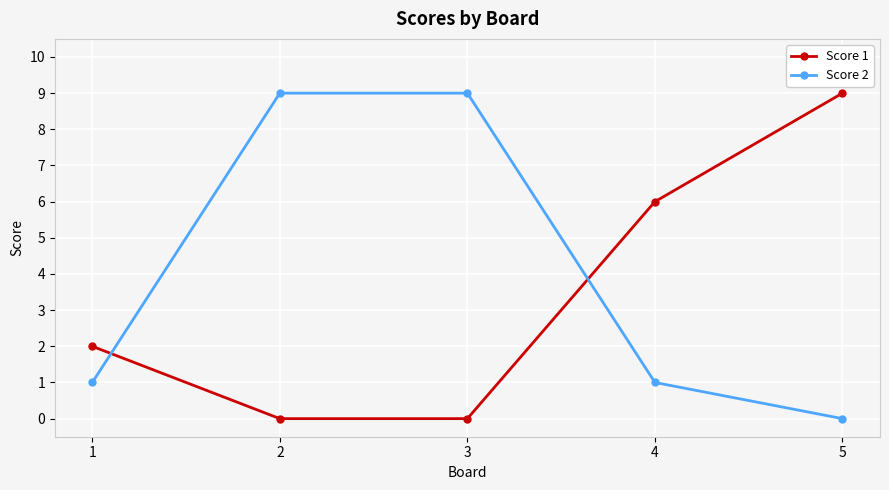

Count the number of data series in this chart.

2